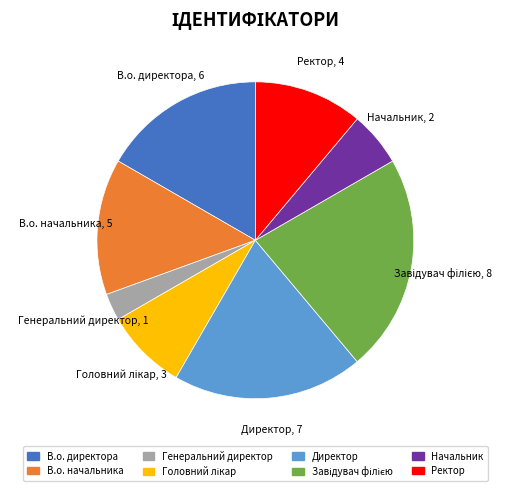

Is it true that В.о. директора is 17% of the pie?

True